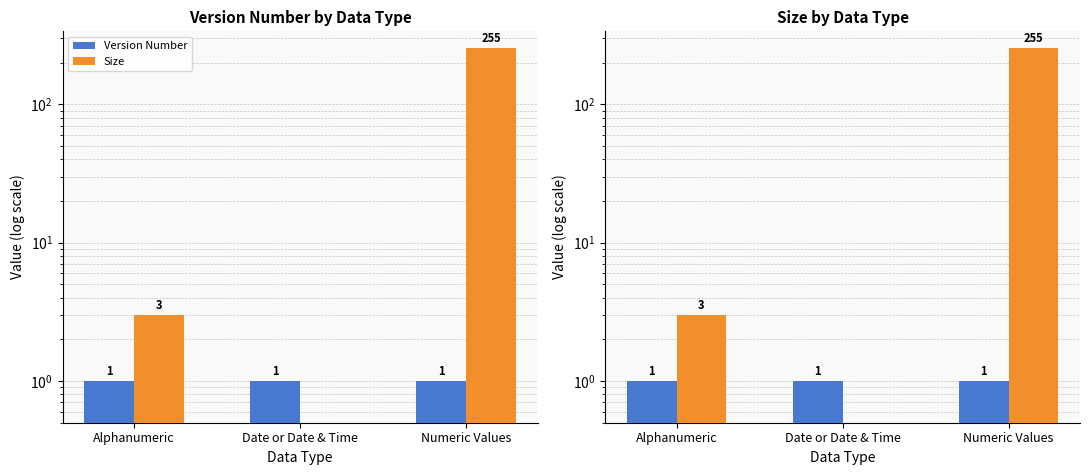

Are the bars horizontal?

No